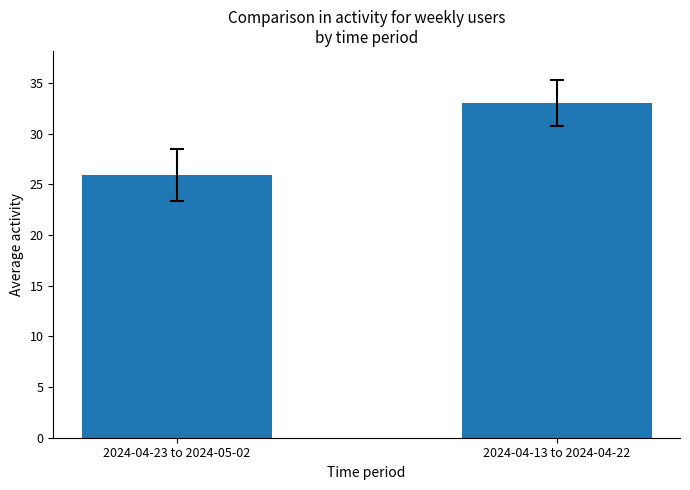

List the labels in order of value, largest first.

2024-04-13 to 2024-04-22, 2024-04-23 to 2024-05-02